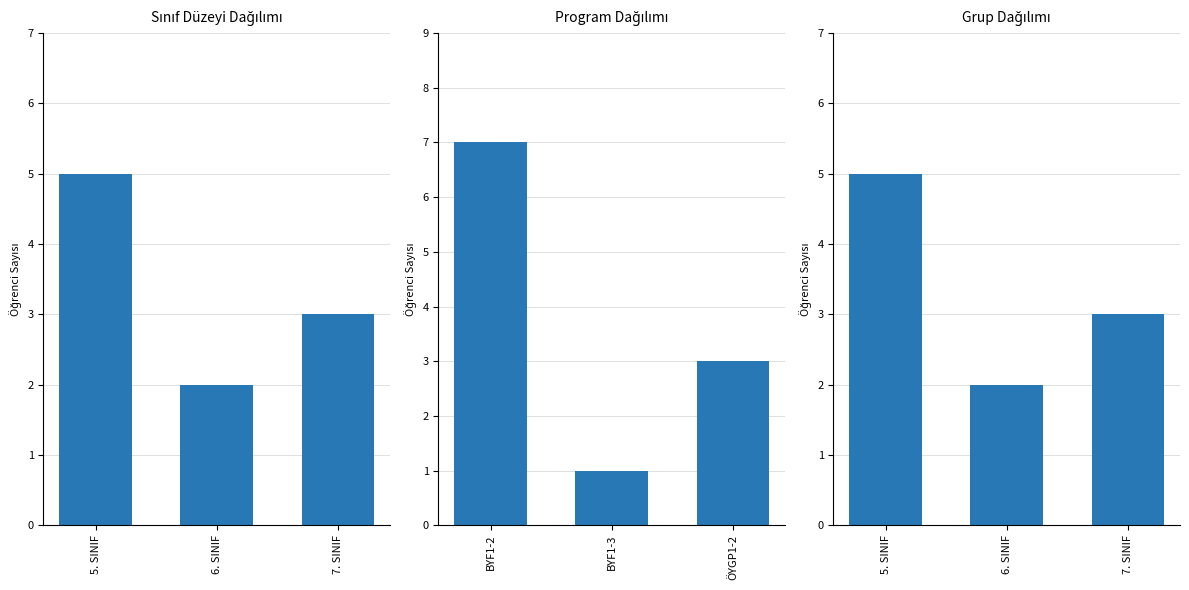

What is the sum of all values?

10